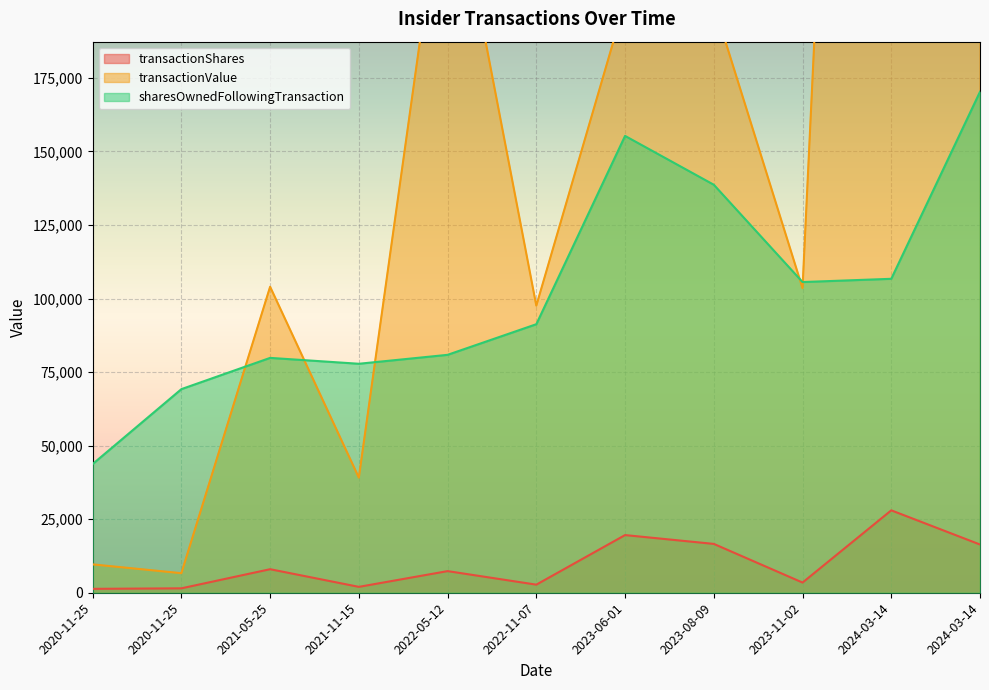

The value of transactionShares at 2023-11-02 is 3460. True or false?

True